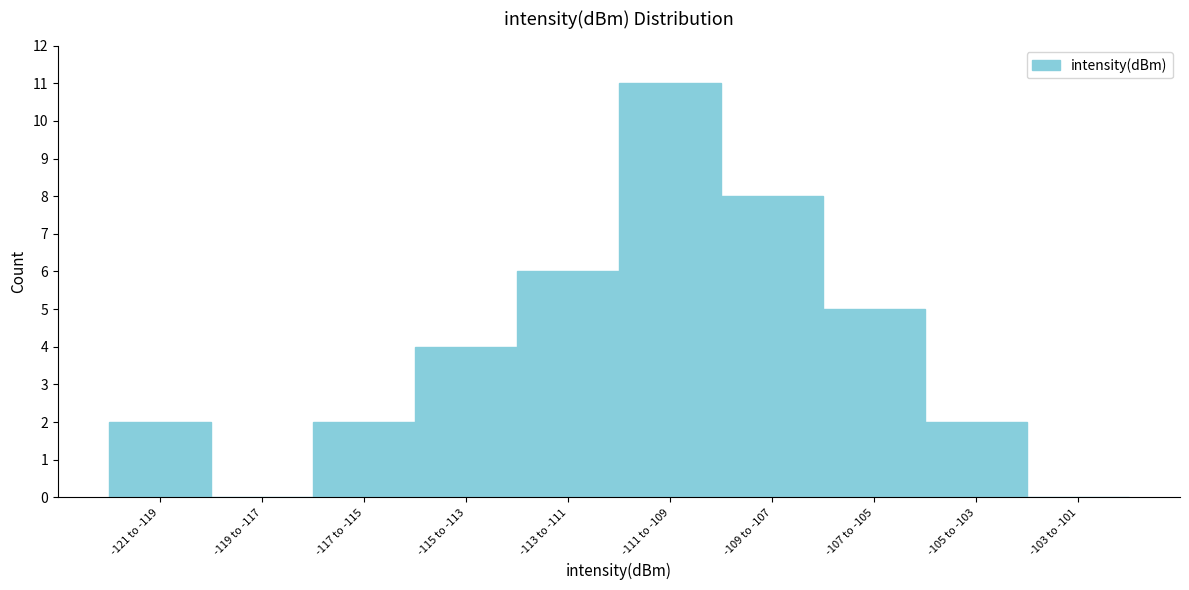

Reading left to right, list all the values displayed in this chart.

-121 to -119=2	-119 to -117=0	-117 to -115=2	-115 to -113=4	-113 to -111=6	-111 to -109=11	-109 to -107=8	-107 to -105=5	-105 to -103=2	-103 to -101=0